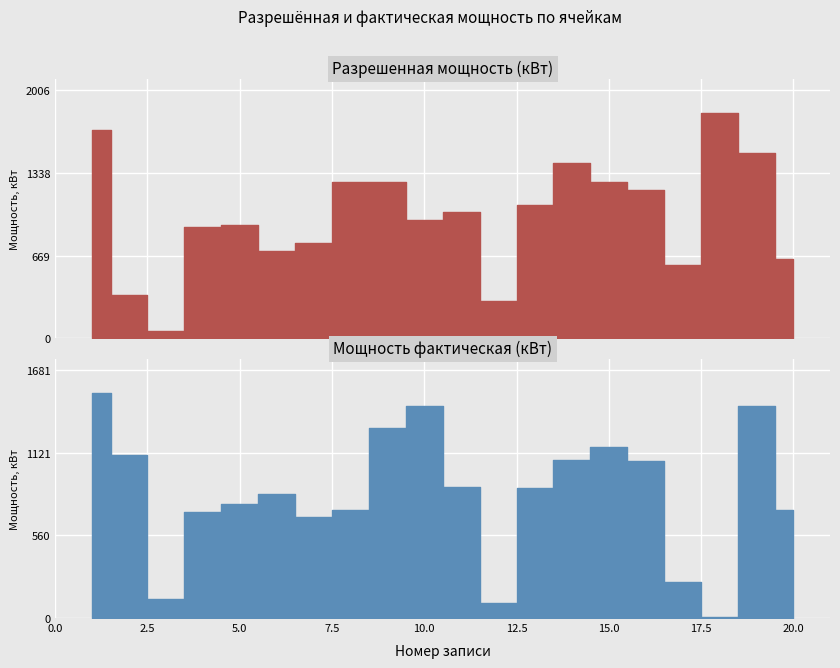

Which series changed the most between 5 and 17?

Мощность фактическая (кВт)